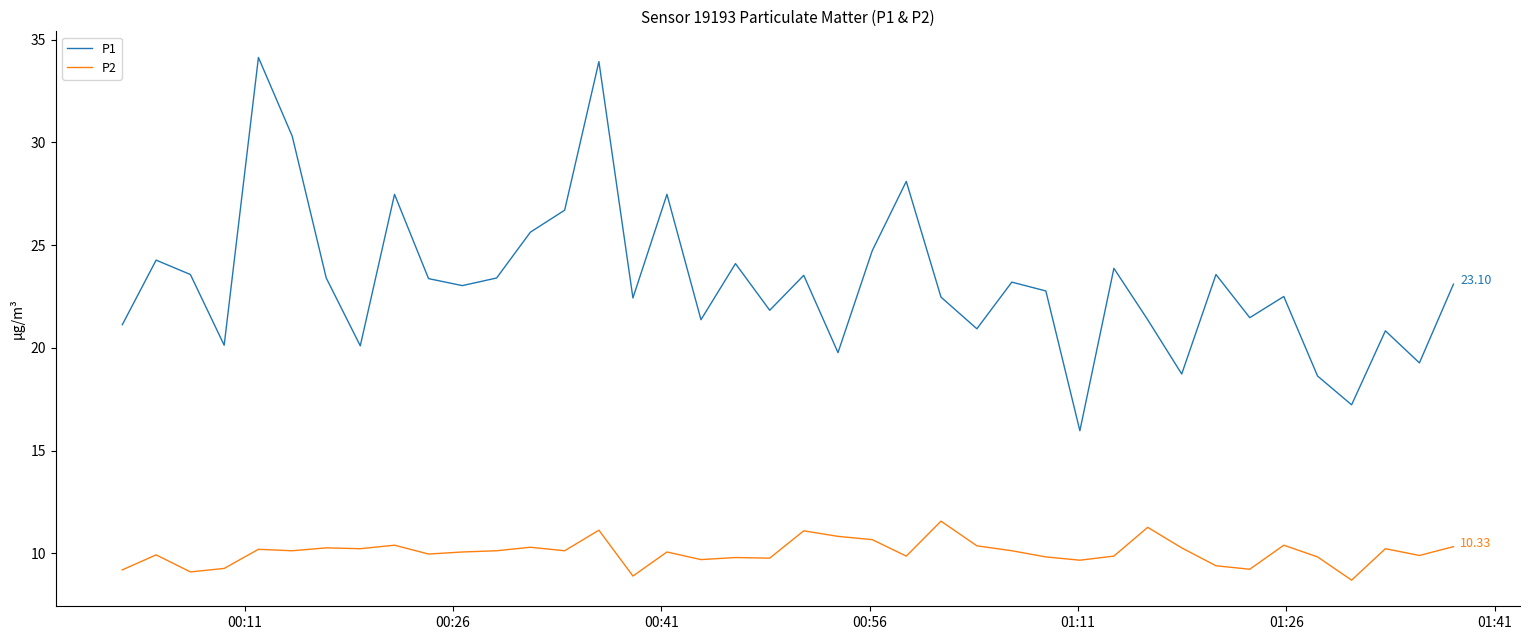

What are all the series names shown in the legend?

P1, P2